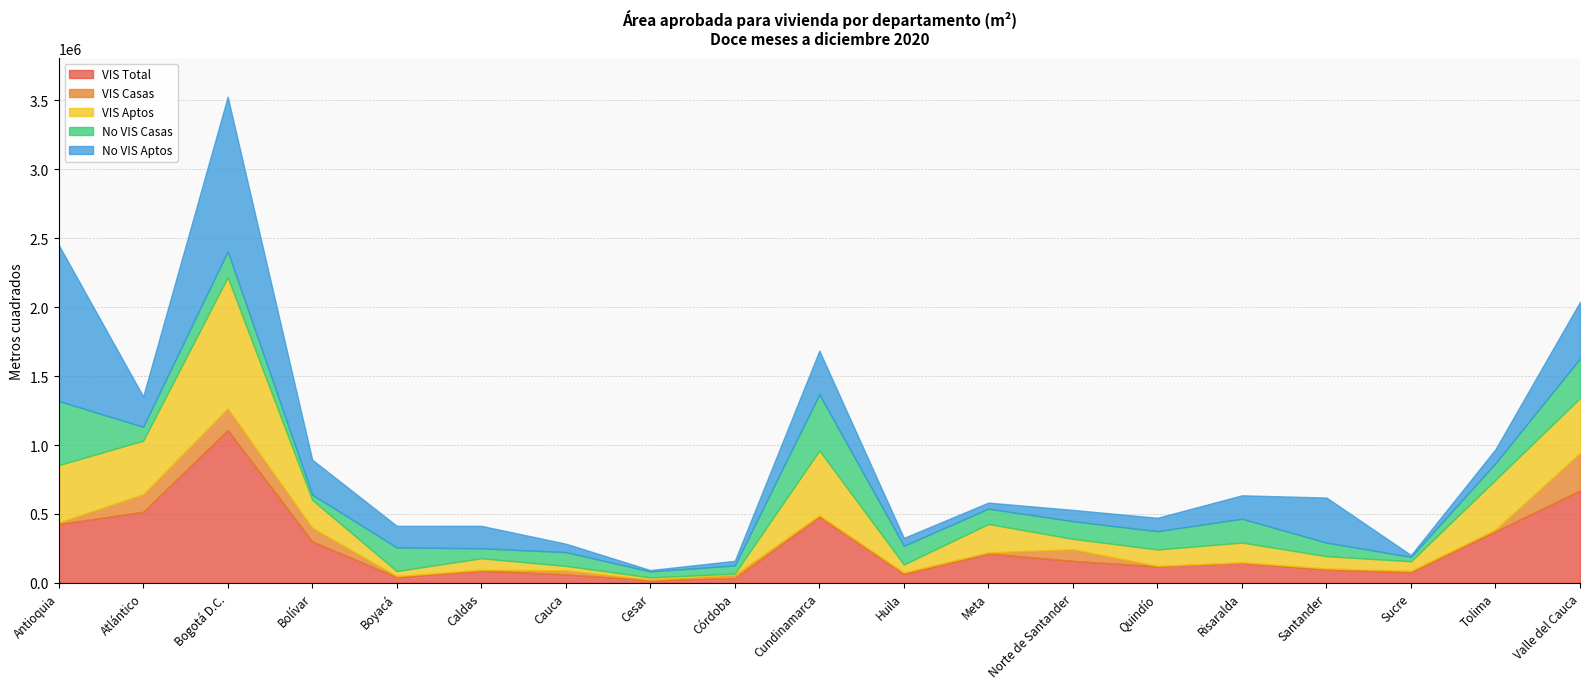

What is the total value across all series at Caldas?

414140